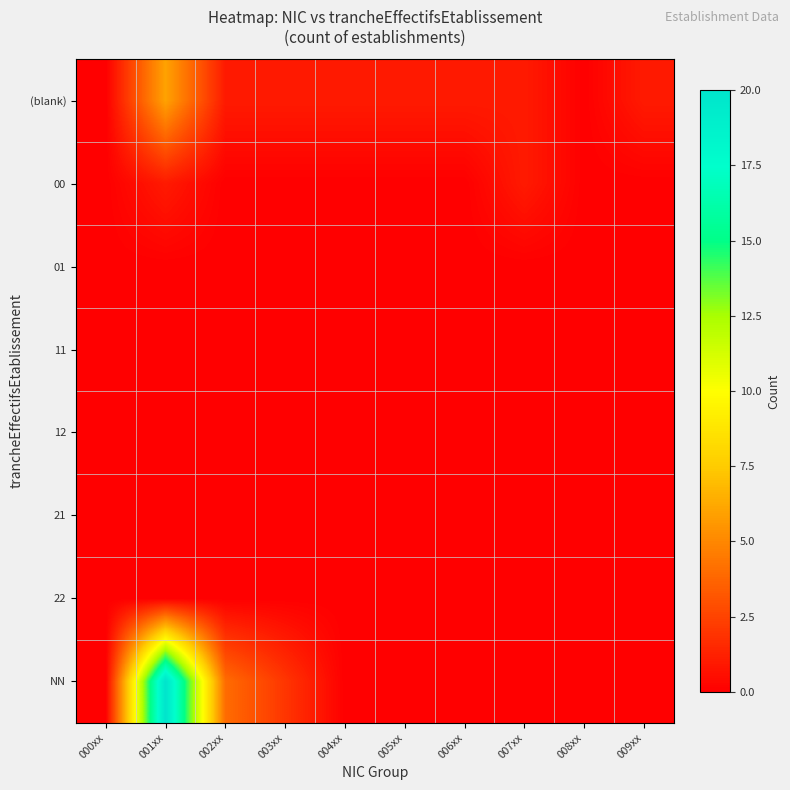

Between 000xx and 007xx, which series saw the biggest shift?

(blank)